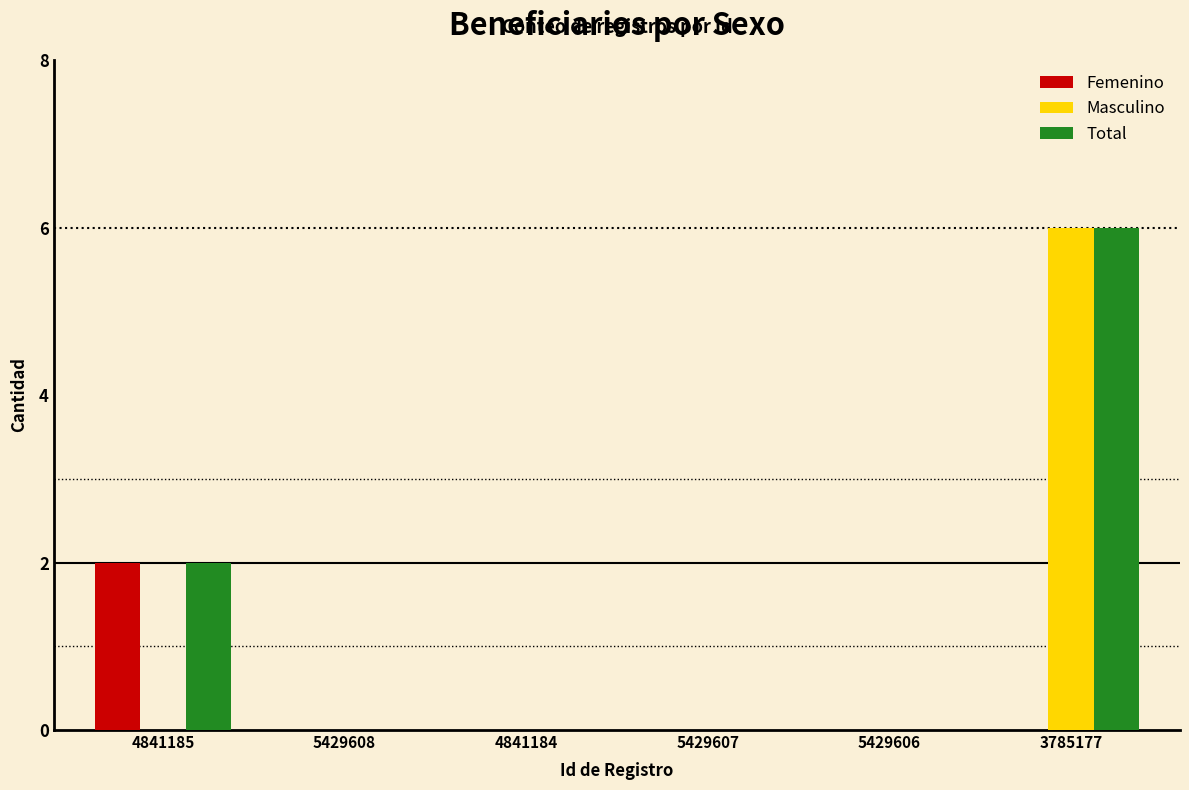

Which series has the largest total across all categories?

Total